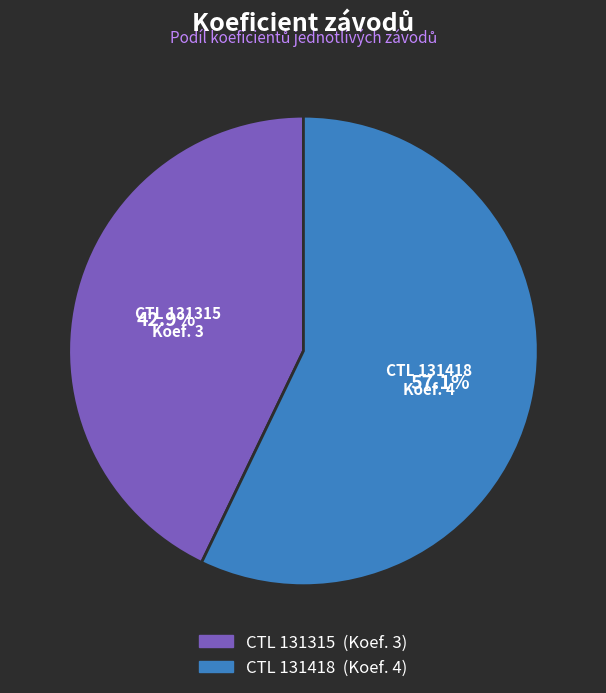

Is there a majority slice in this chart?

Yes